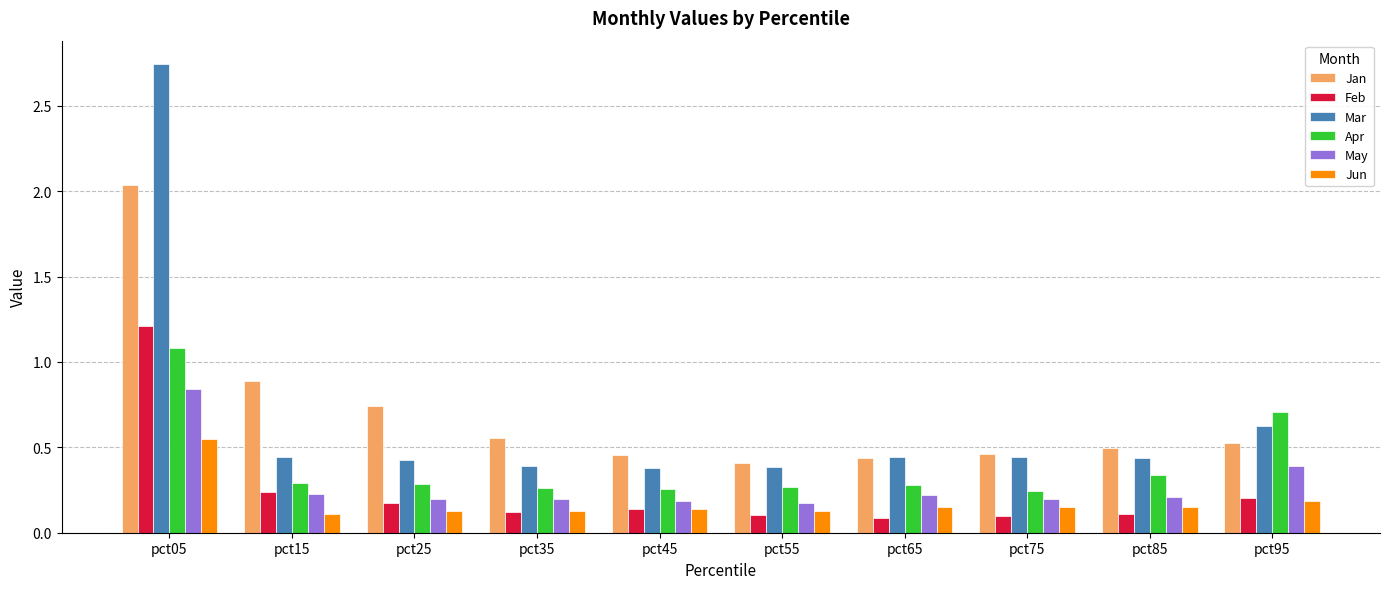

At which category is the sum across all series the highest?

pct05